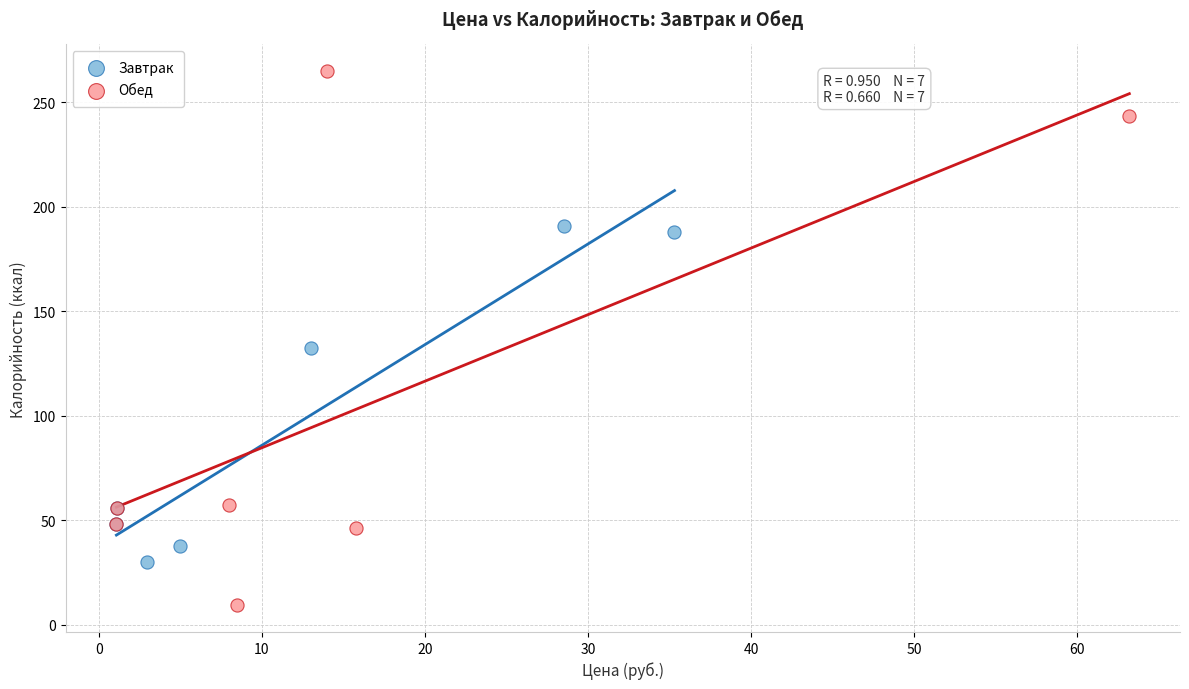

Which series contains the highest Y value?

Обед